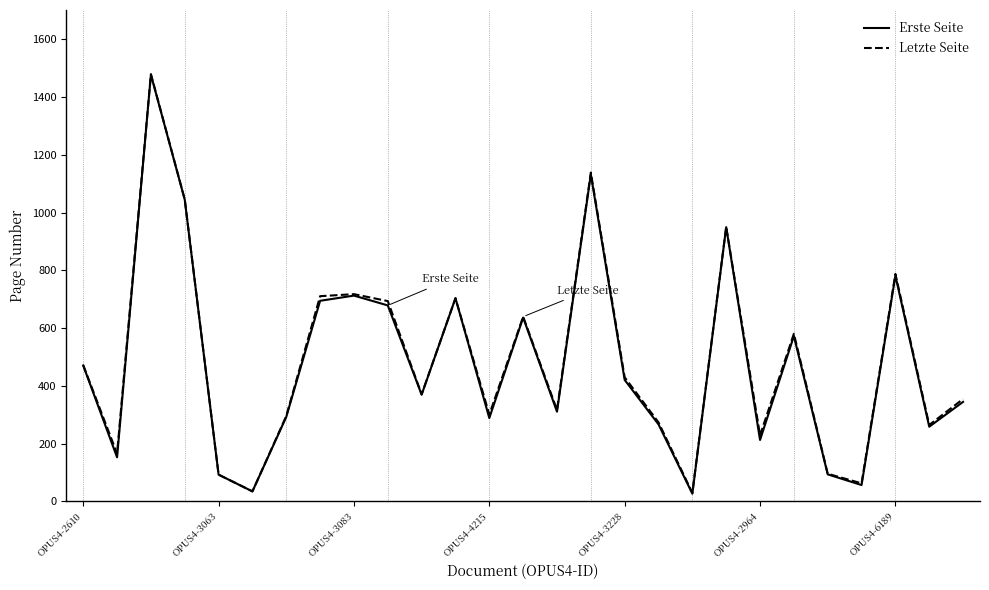

What is the highest value of the Letzte Seite series?

1480